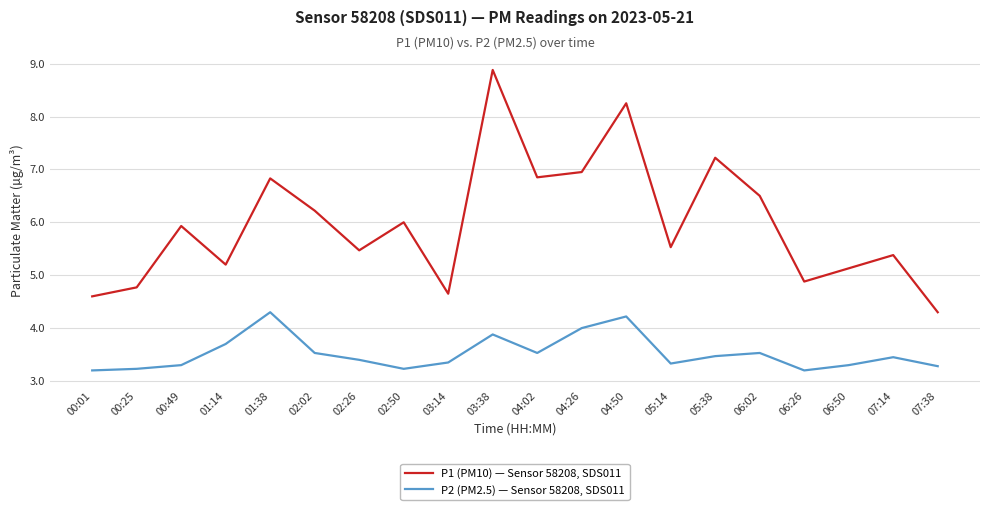

What is the difference between the maximum and minimum values in the P2 (PM2.5) — Sensor 58208, SDS011 series?

1.1